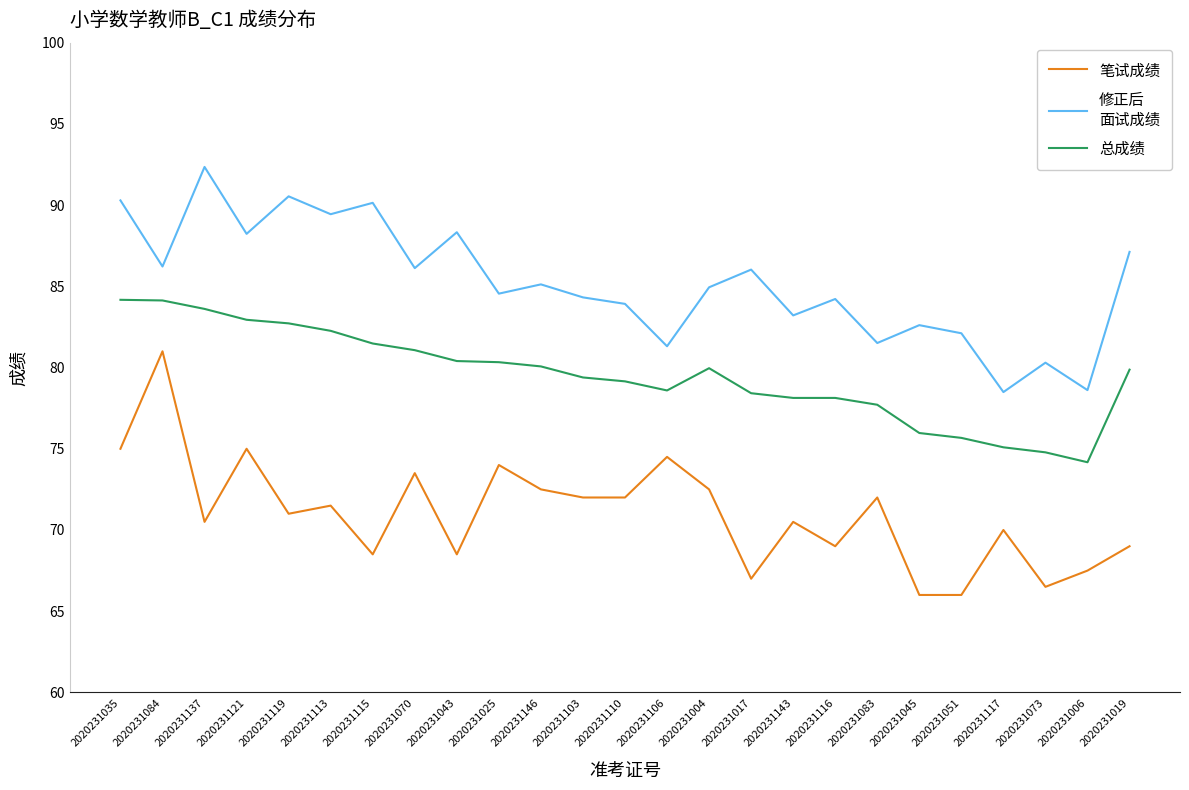

What position from the right is 2020231113?

20